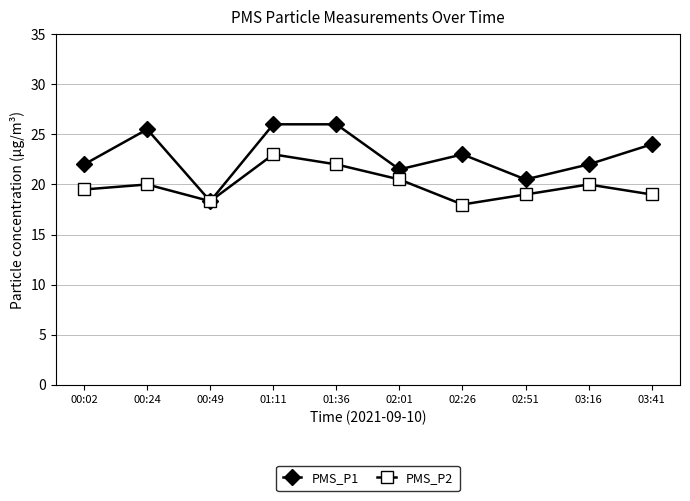

Which series has the largest total across all categories?

PMS_P1